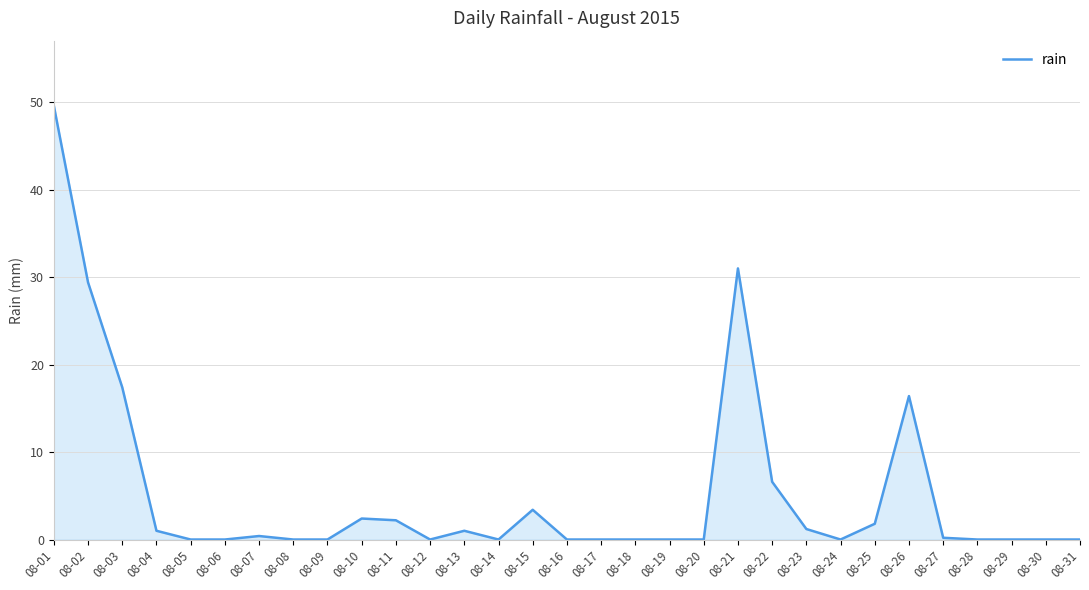

Between 08-04 and 08-08, which is larger?

08-04